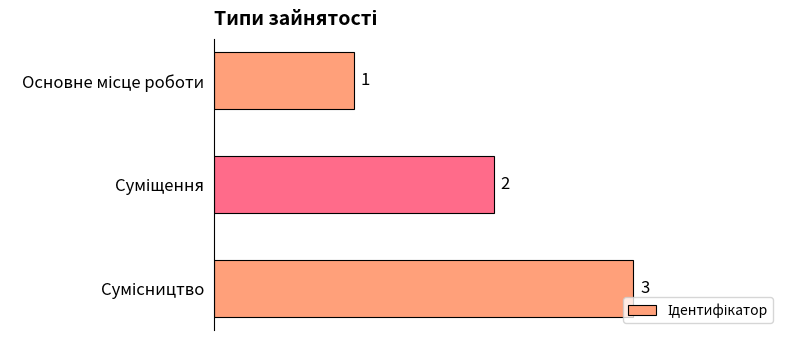

What is the value of the 1st bar from the top?

1